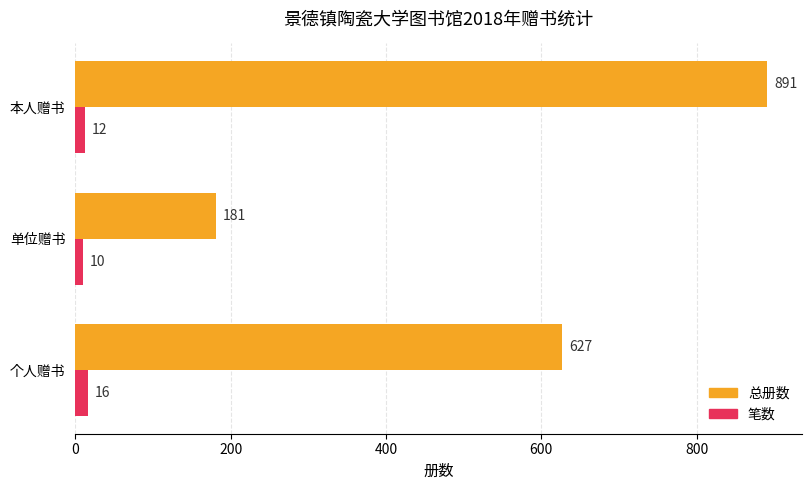

Which series has the widest spread of values?

总册数